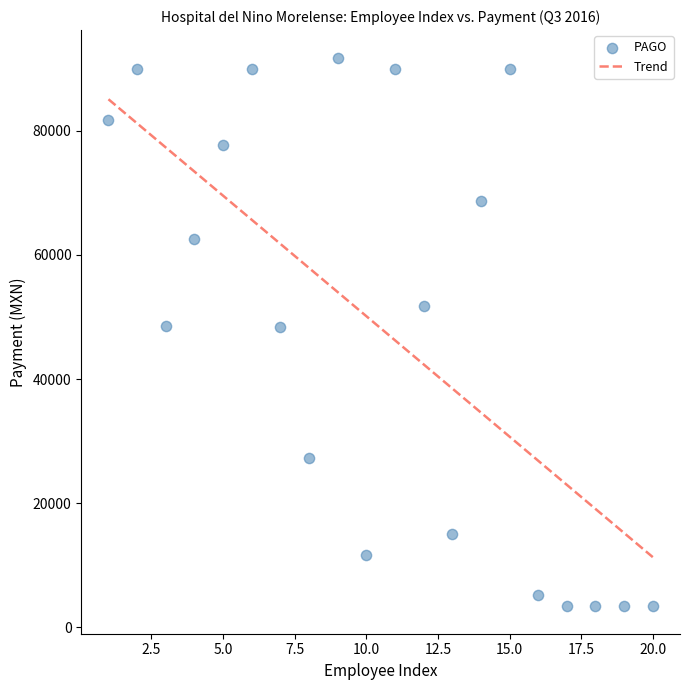

What is the range of Y values (max minus min)?

88398.1